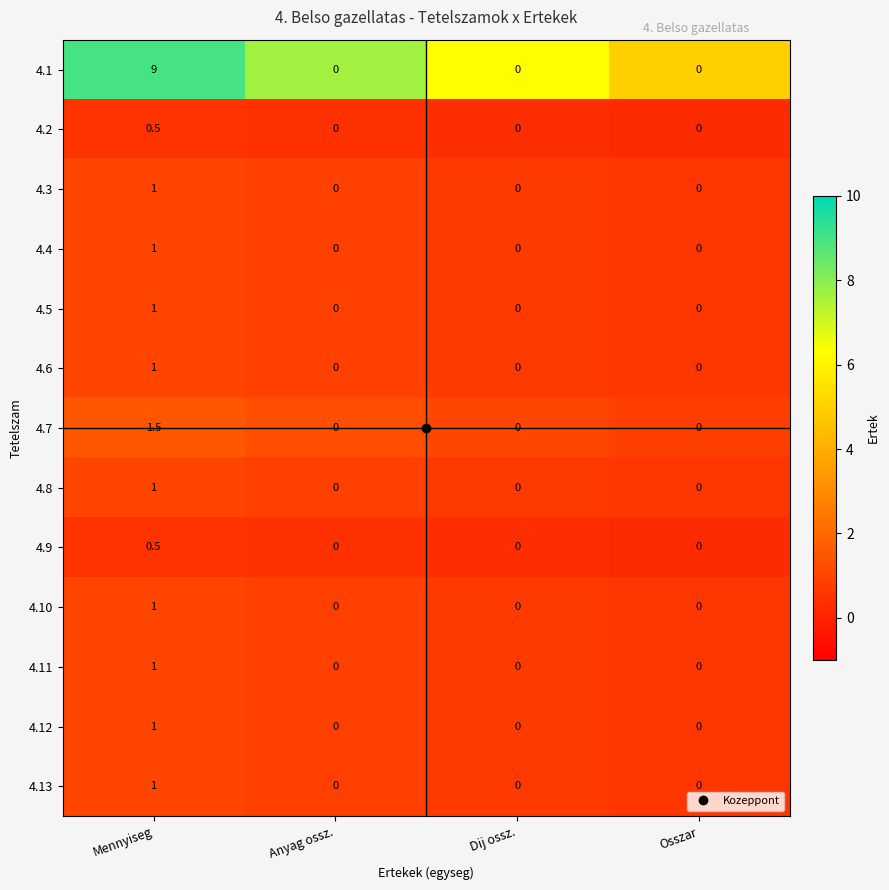

What is the sum of the 4.7 values at Mennyiseg and Anyag ossz.?

1.5